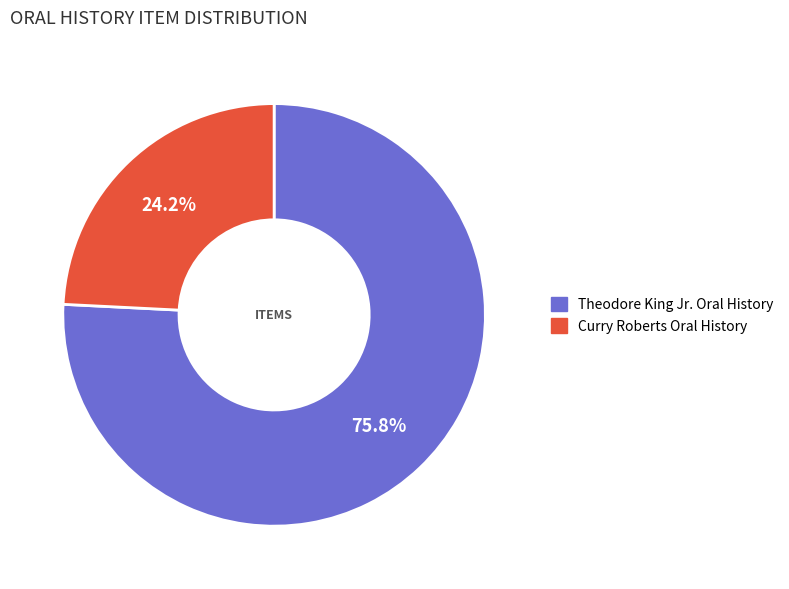

Approximately how many times larger is the value at Curry Roberts Oral History compared to Theodore King Jr. Oral History?

0.3